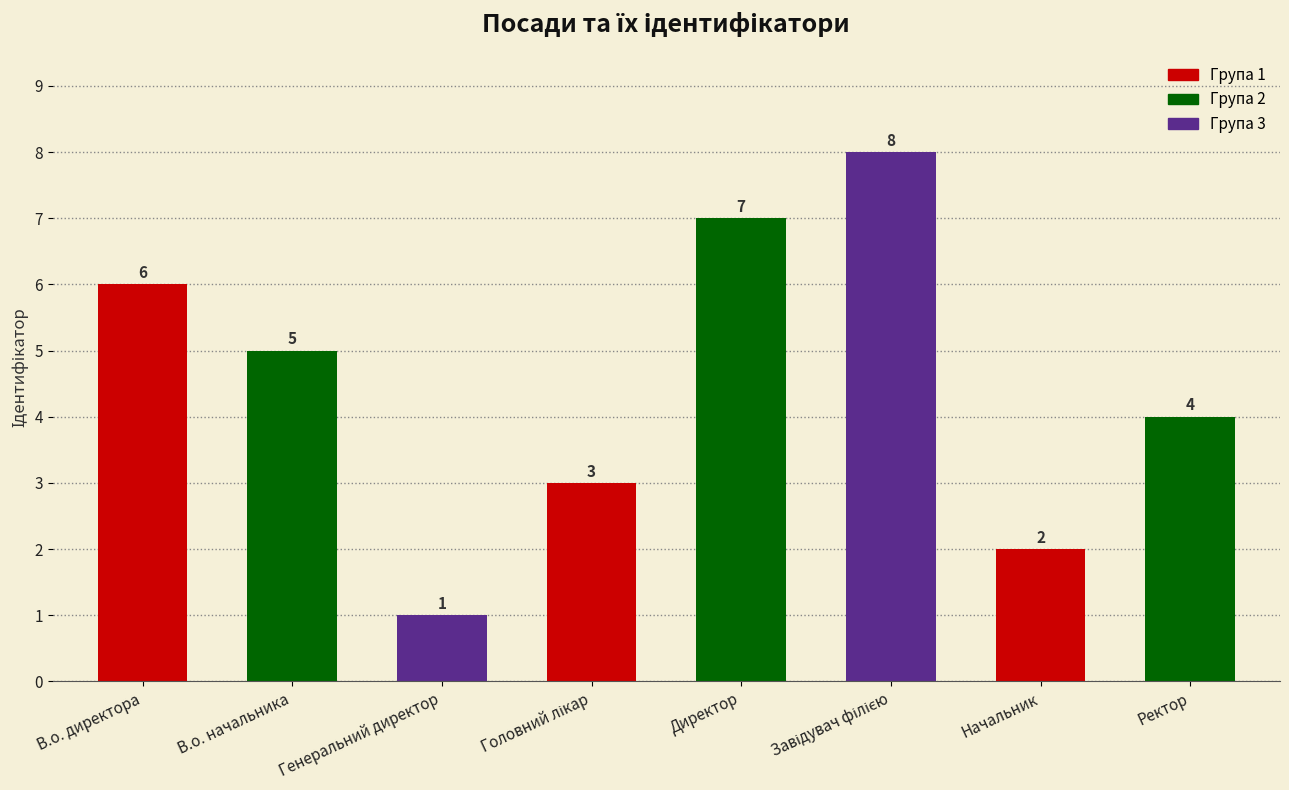

What is the label of the 4th bar from the right?

Директор